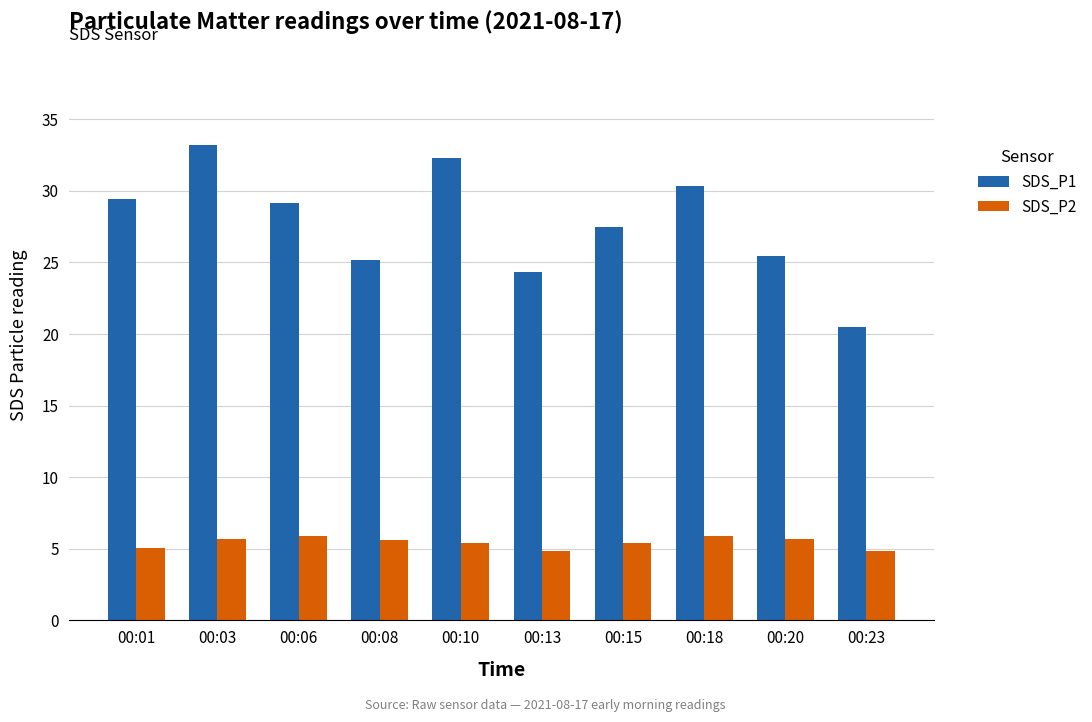

What is the sum of all SDS_P2 values?

54.4